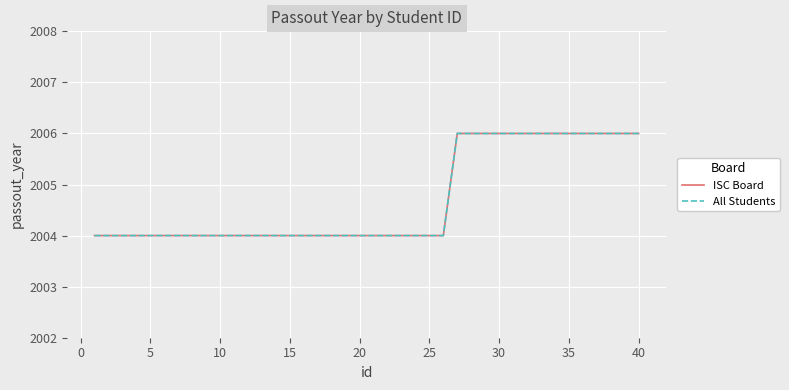

What is the sum of all ISC Board values?

80188